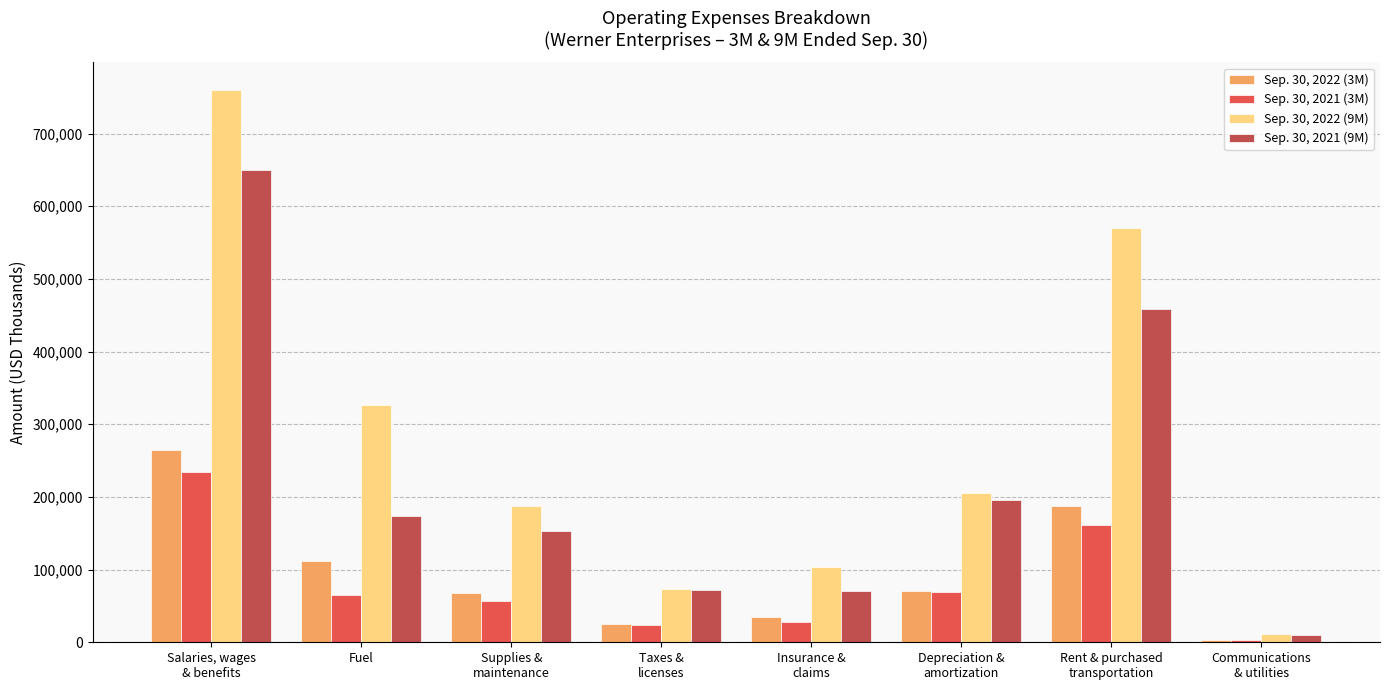

What is the sum of the Sep. 30, 2021 (9M) values at Taxes &
licenses and Fuel?

245429